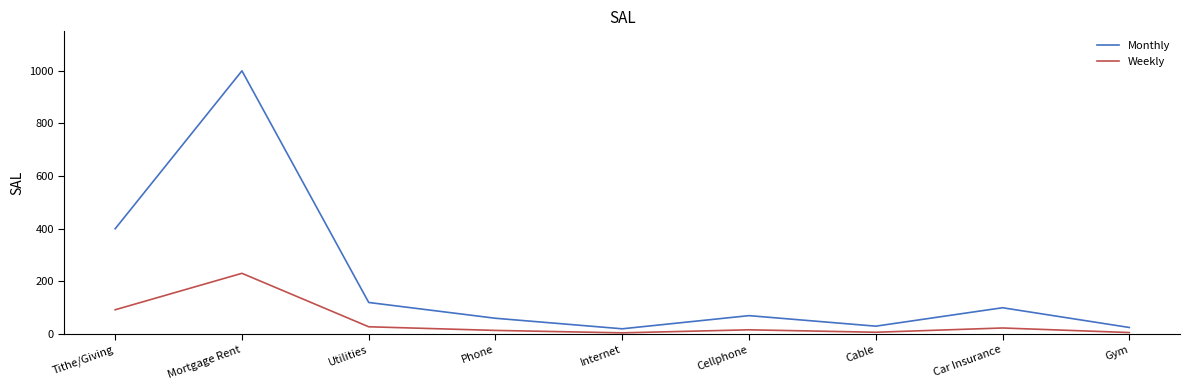

Rank the series by their average value, from lowest to highest.

Weekly, Monthly